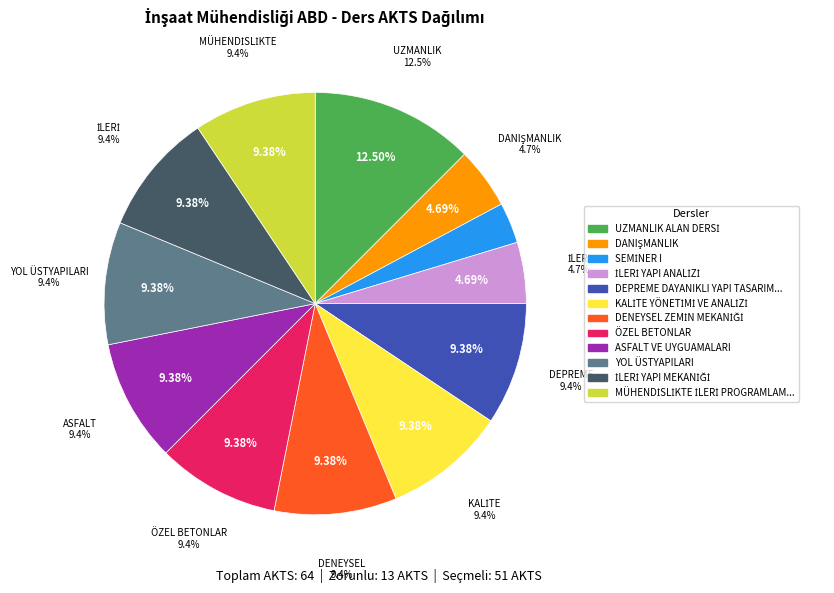

Rank the categories by value from highest to lowest.

UZMANLIK ALAN DERSİ, DEPREME DAYANIKLI YAPI TASARIMI, KALİTE YÖNETİMİ VE ANALİZİ, DENEYSEL ZEMİN MEKANİĞİ, ÖZEL BETONLAR, ASFALT VE UYGUAMALARI, YOL ÜSTYAPILARI, İLERİ YAPI MEKANİĞİ, MÜHENDİSLİKTE İLERİ PROGRAMLAMA, DANIŞMANLIK, İLERİ YAPI ANALİZİ, SEMİNER I